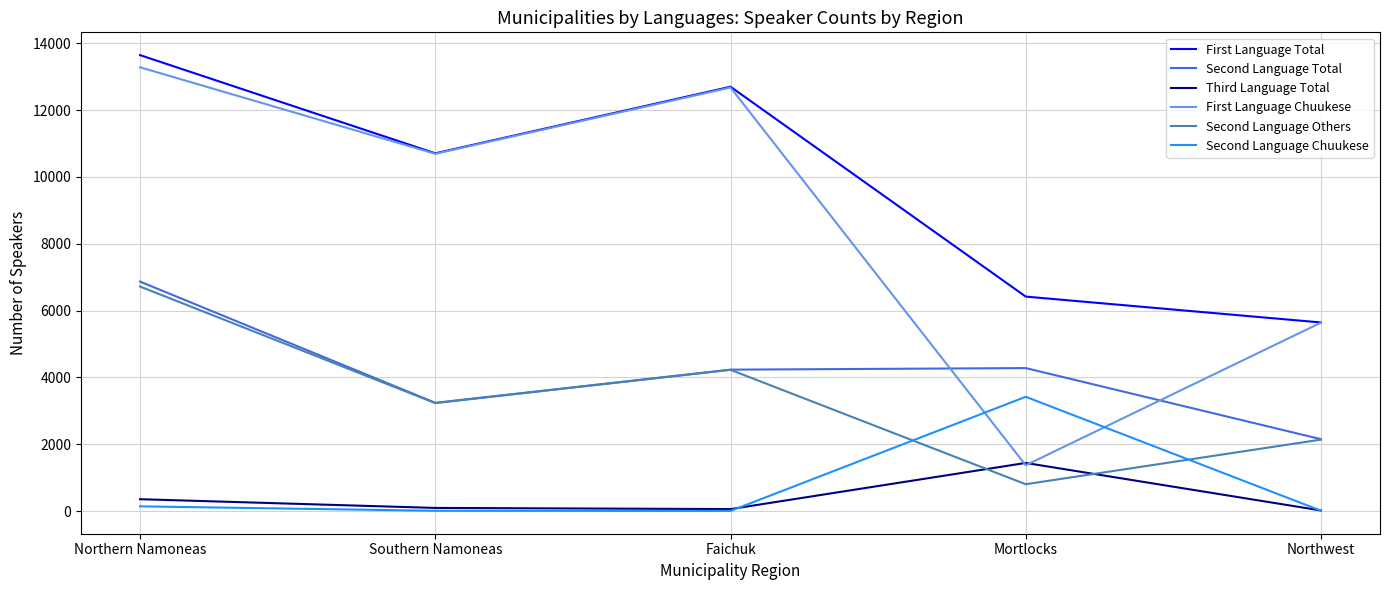

True or false: Third Language Total and Second Language Total intersect in this chart.

False